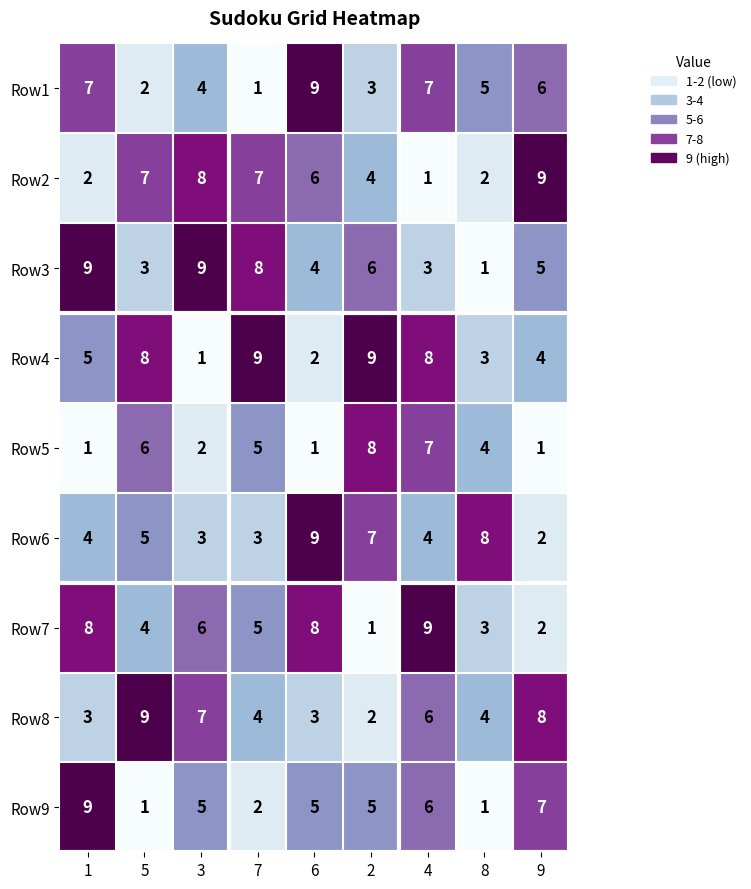

How many data points in Row1 are less than 5?

4